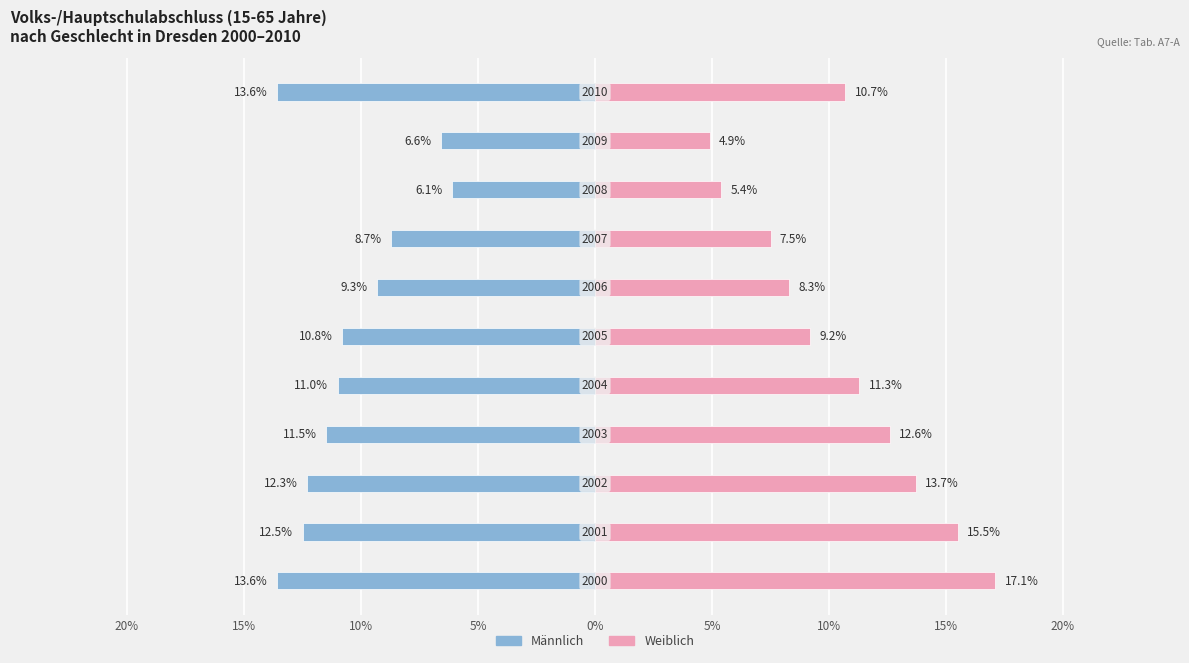

What is the difference between the maximum and minimum values in the Weiblich series?

12.2